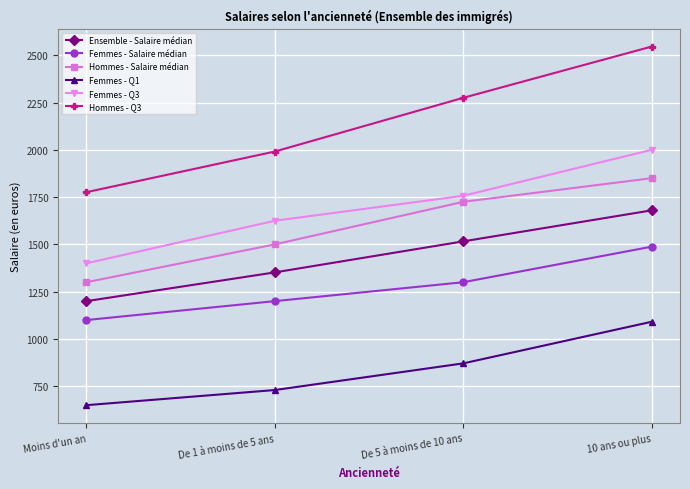

What is the minimum value for Femmes - Salaire médian?

1100